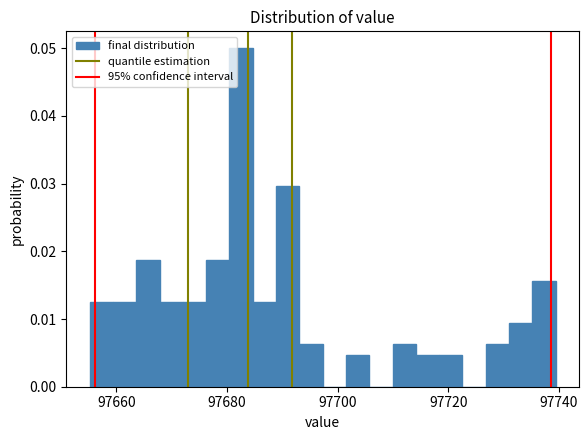

Around what value on the x-axis is the tallest bar? Give the approximate position of its centre, as read against the axis.

97682